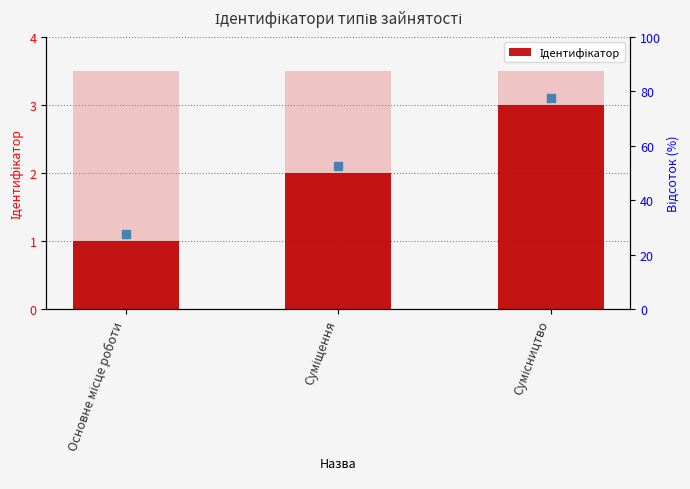

Is it true that the value at Суміщення is 1?

False